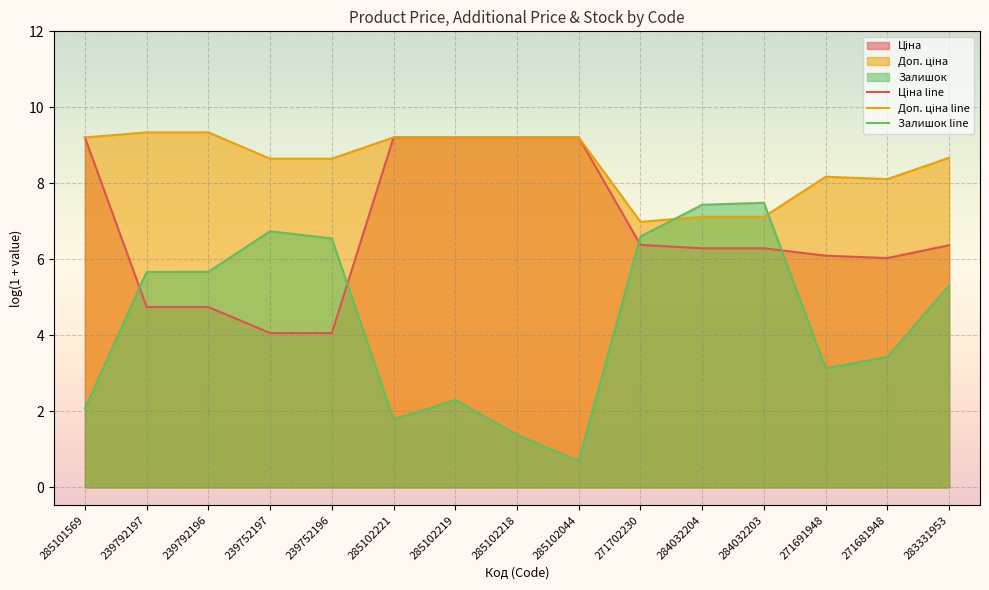

What is the minimum value for Залишок line?

0.7